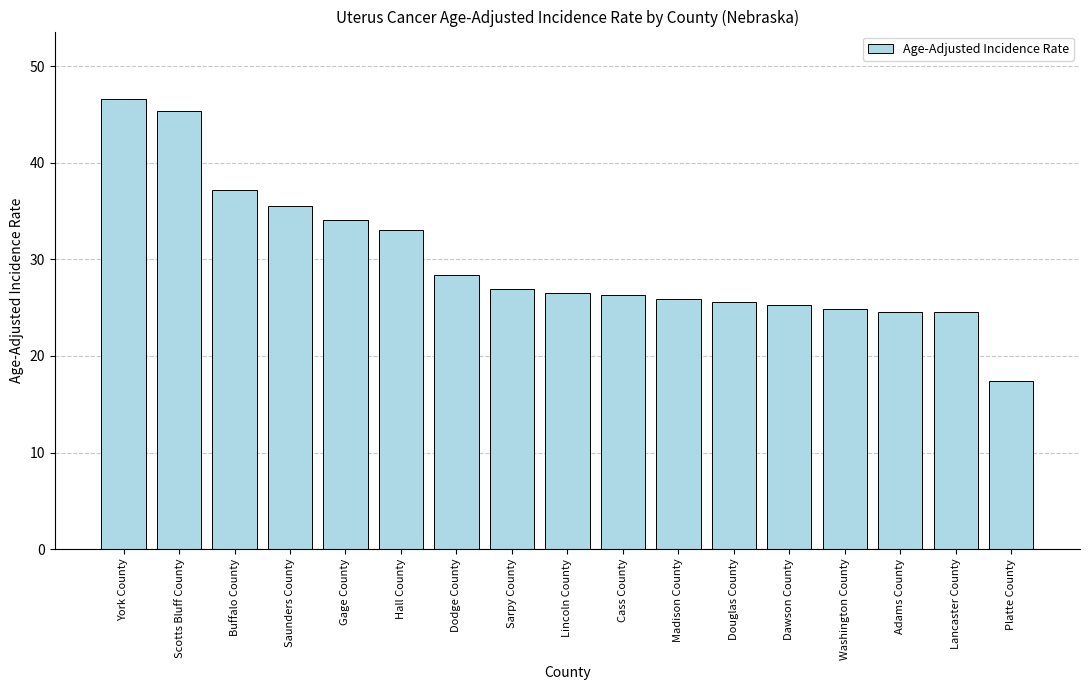

What is the sum of the values at Lancaster County and Cass County?

50.9